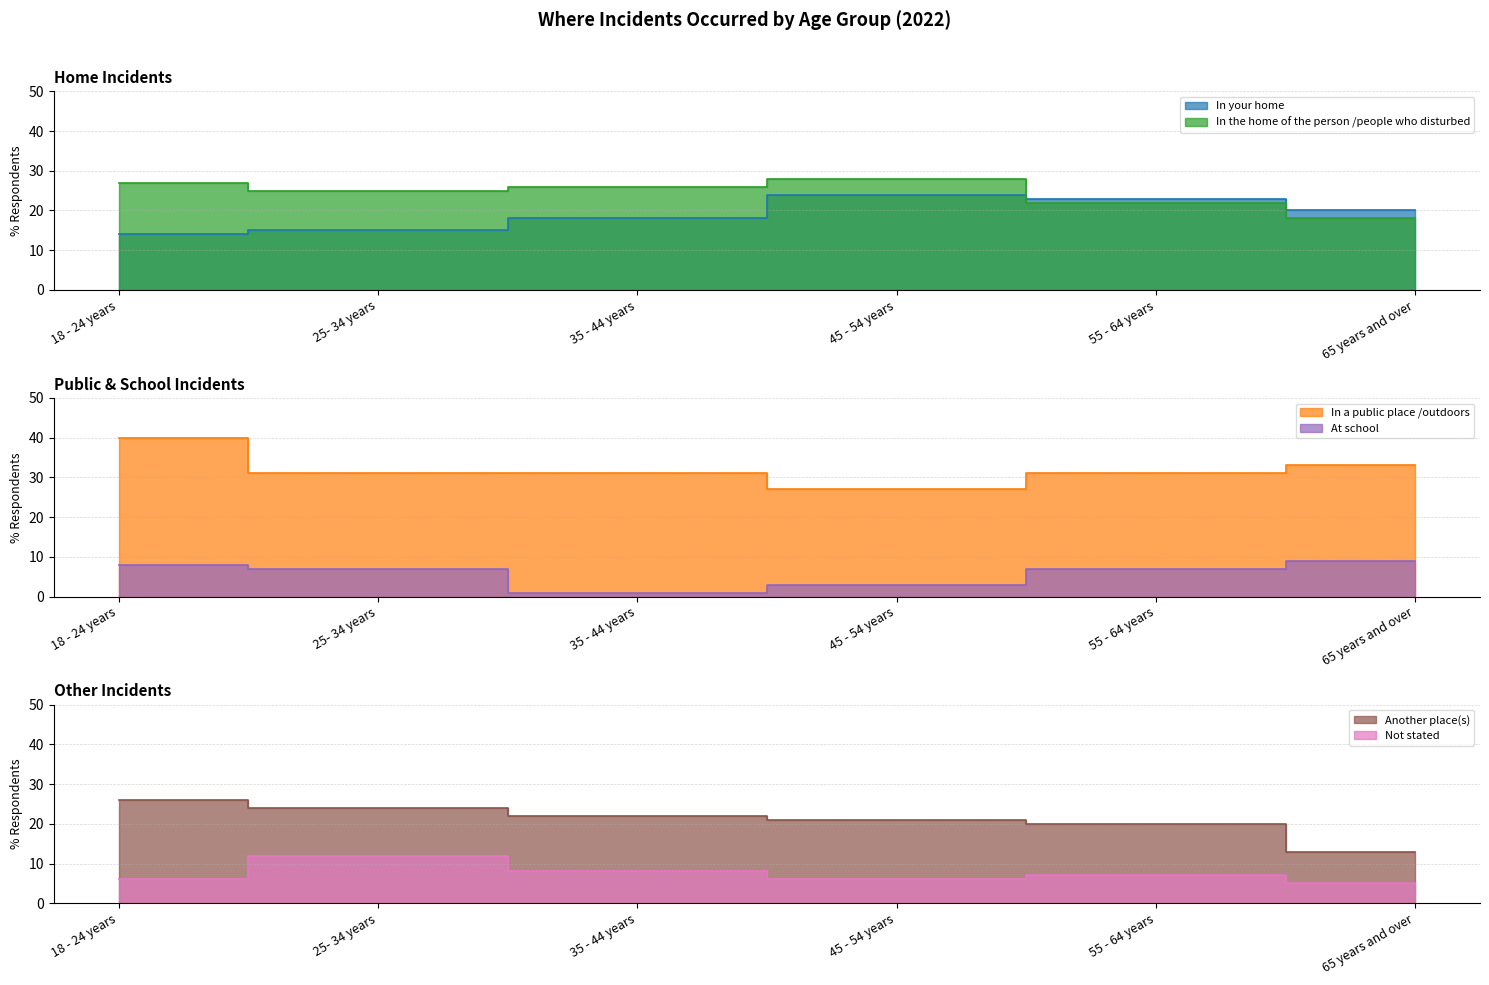

What is the difference between the second highest and second lowest values in the In the home of the person /people who disturbed series?

5